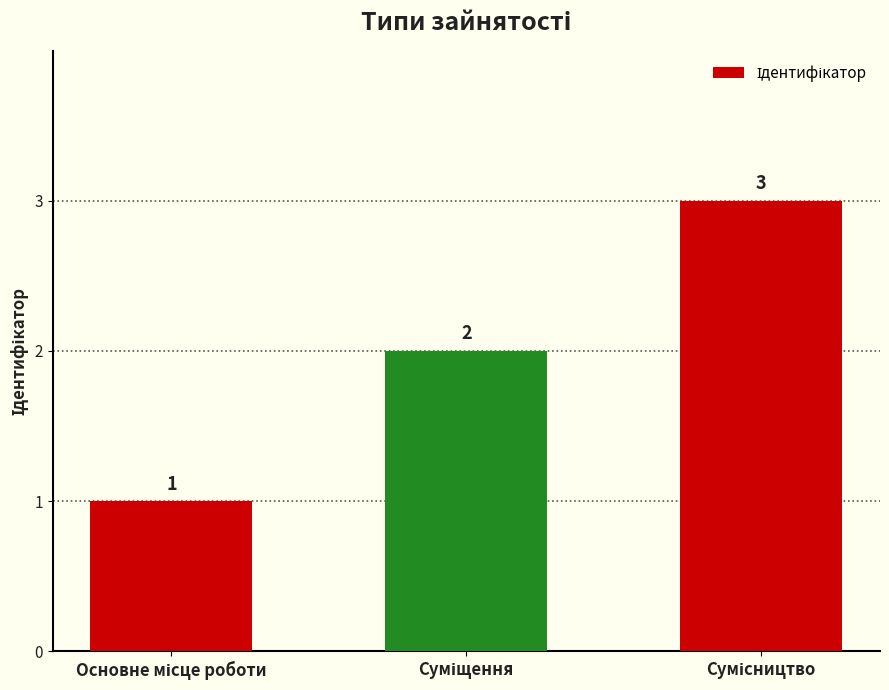

What is the maximum value shown in the chart?

3